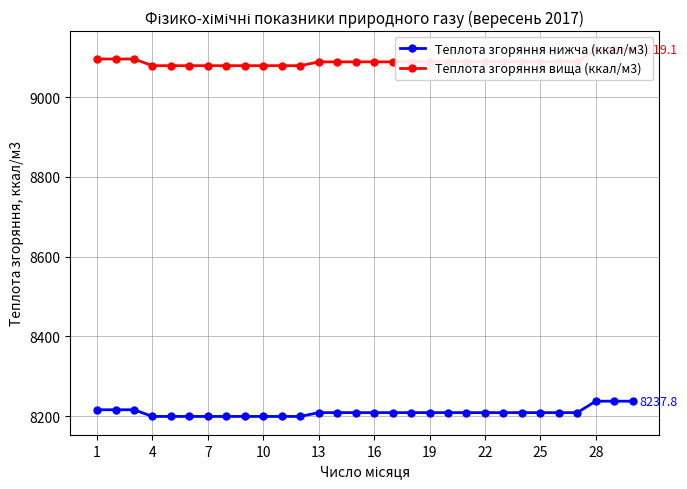

Where does the Теплота згоряння вища (ккал/м3) series first go above 9088?

1